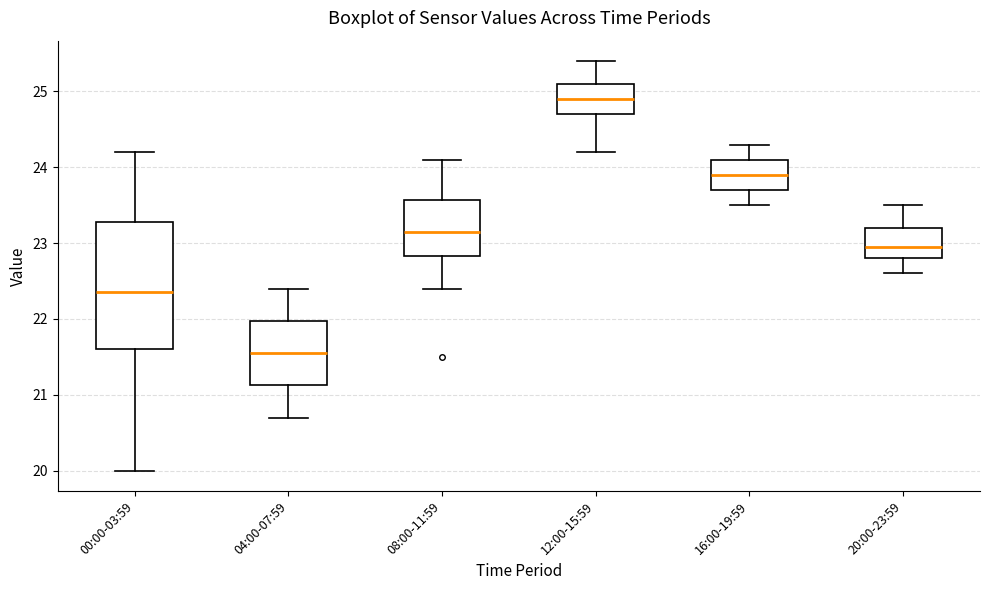

Where does the upper whisker of the box for 16:00-19:59 end on the y-axis? The values are not printed on the chart, so give them approximately, as read against the axis.

24.3